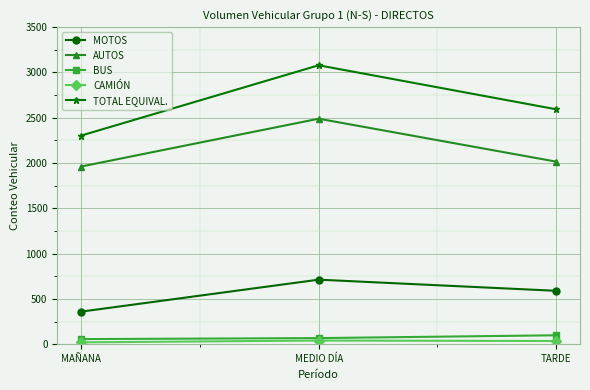

Which series has the largest total across all categories?

TOTAL EQUIVAL.